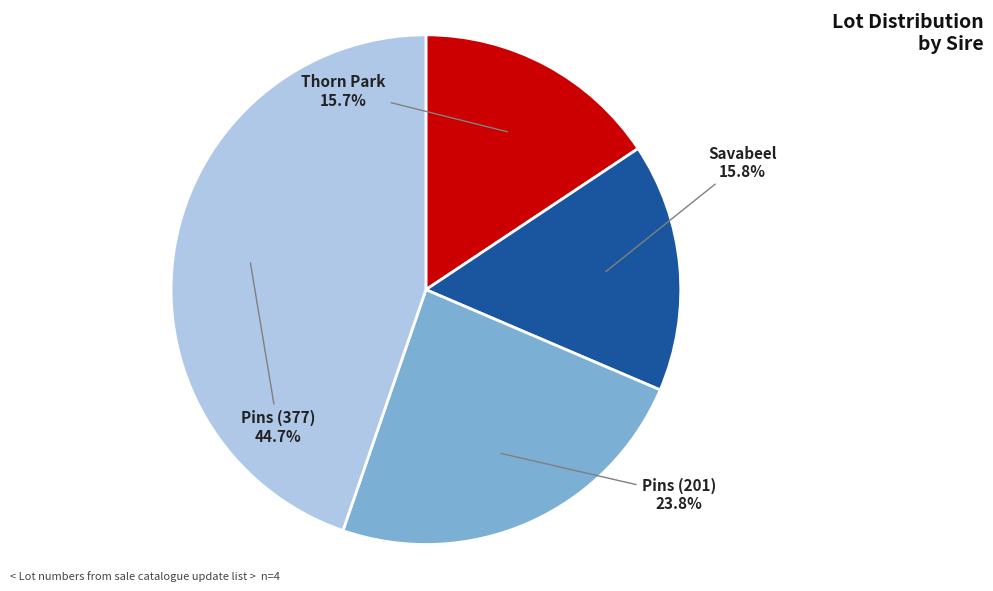

How many slices are in this pie chart?

4